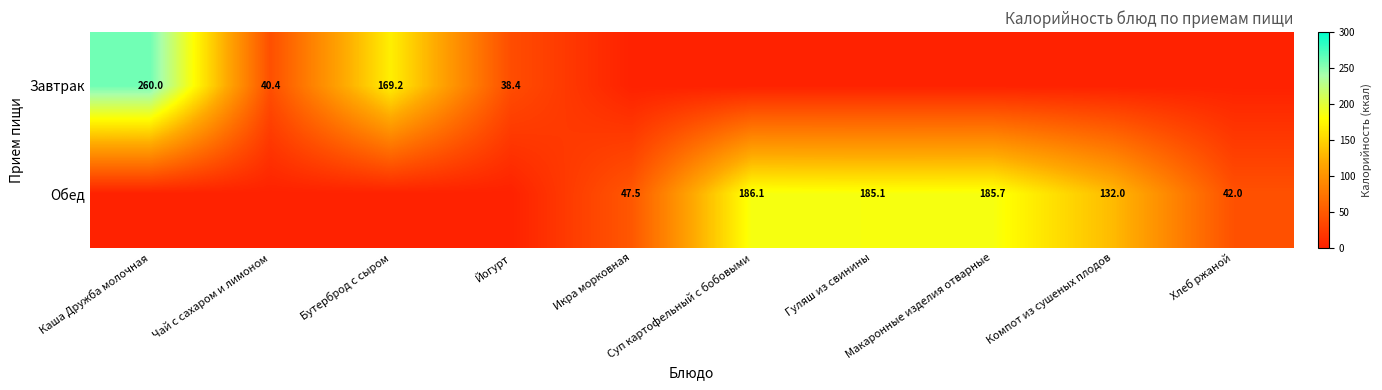

Which series has the widest spread of values?

Завтрак